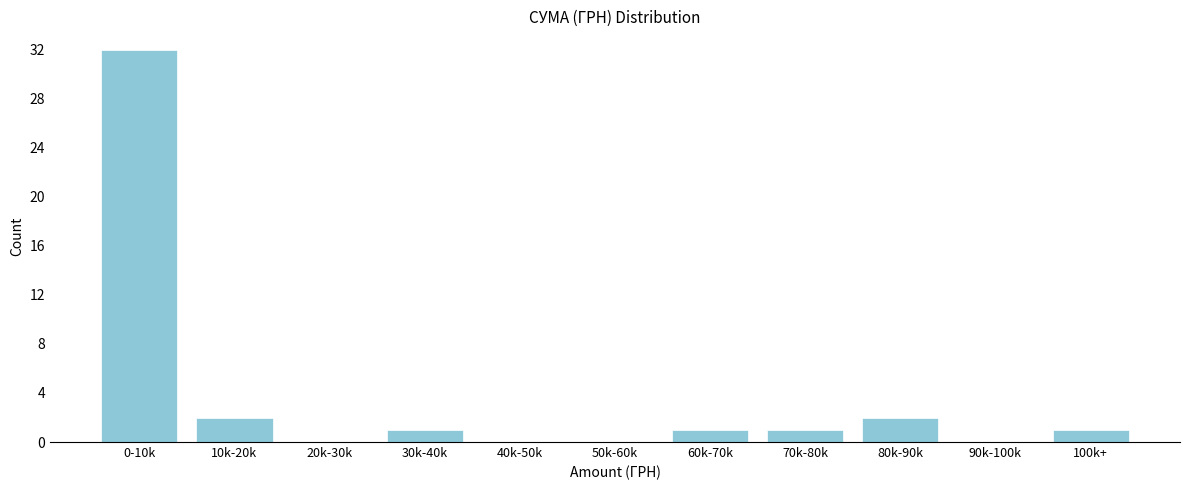

Reading left to right, transcribe all the data shown in this chart.

0-10k=32	10k-20k=2	20k-30k=0	30k-40k=1	40k-50k=0	50k-60k=0	60k-70k=1	70k-80k=1	80k-90k=2	90k-100k=0	100k+=1